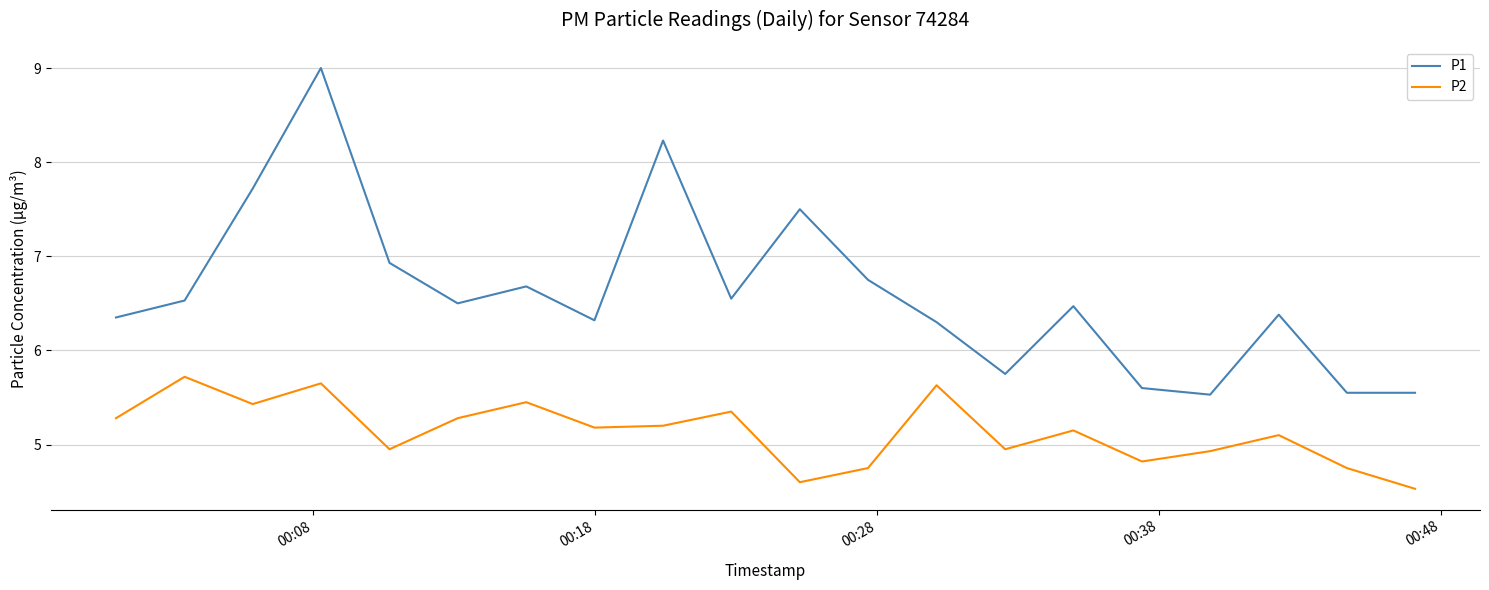

What is the difference between the maximum and minimum values in the P1 series?

3.5